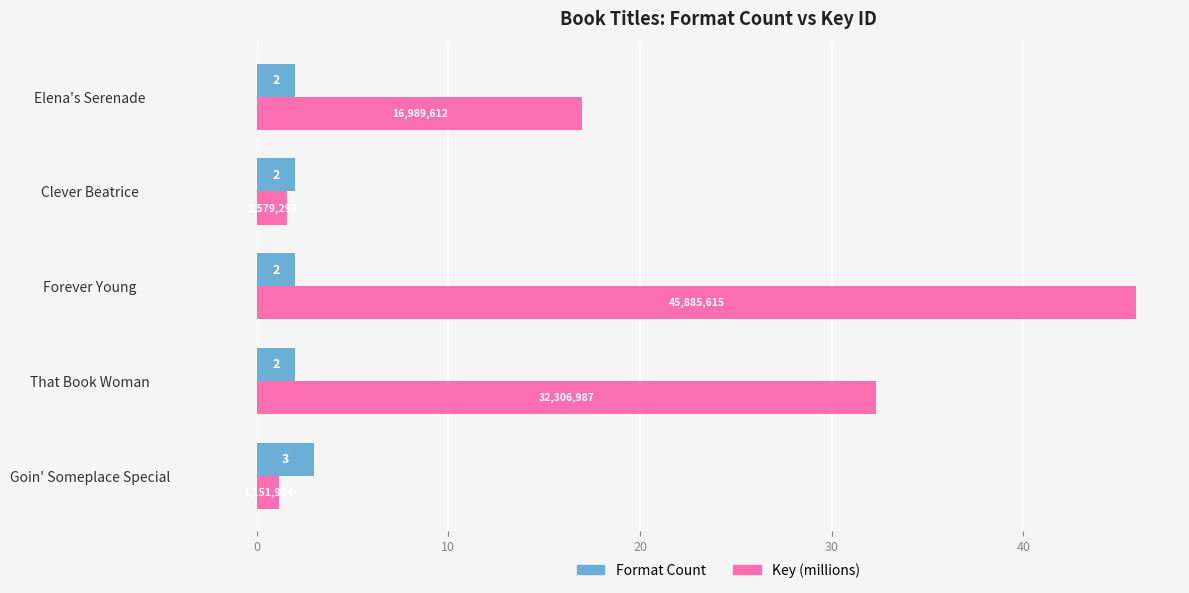

At which label is Key (millions) closest to 23?

Elena's Serenade